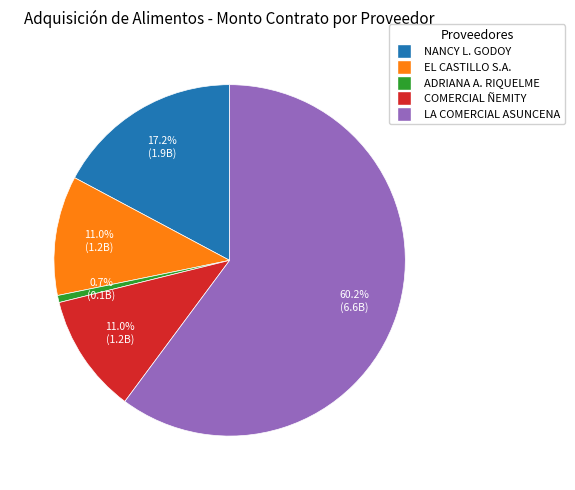

How many segments does this pie chart have?

5